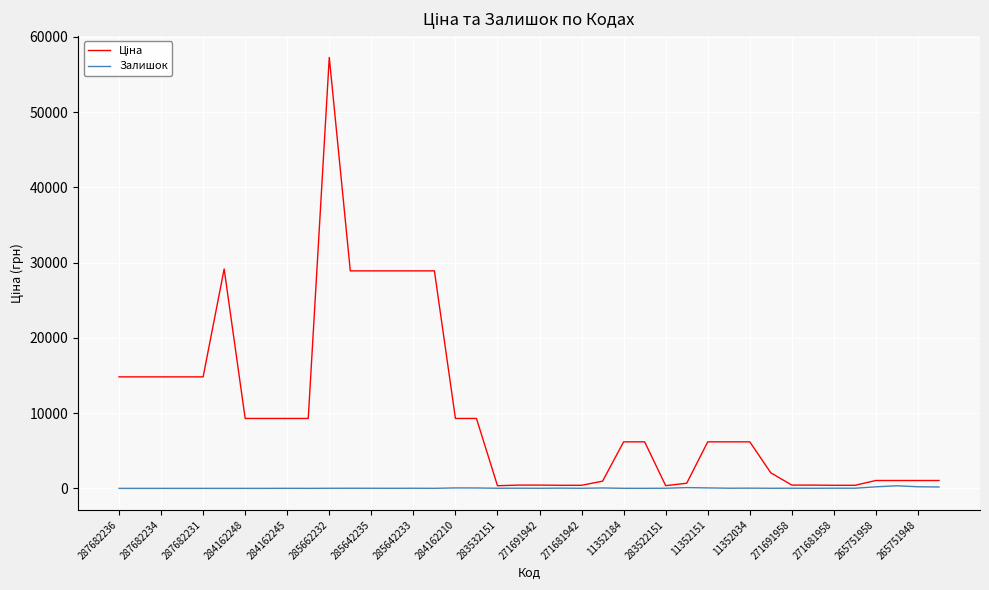

List the series in order of their overall mean, lowest first.

Залишок, Ціна